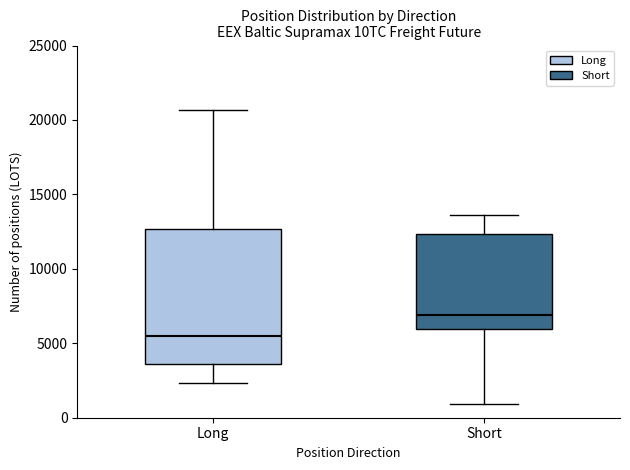

Comparing the boxes themselves (not the whiskers), which one is the tallest?

Long